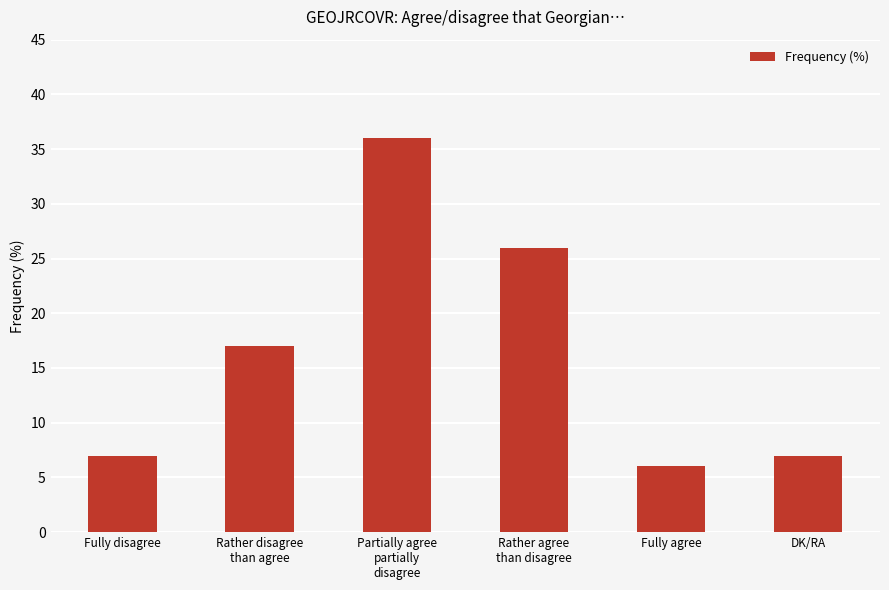

Count the number of data series in this chart.

1